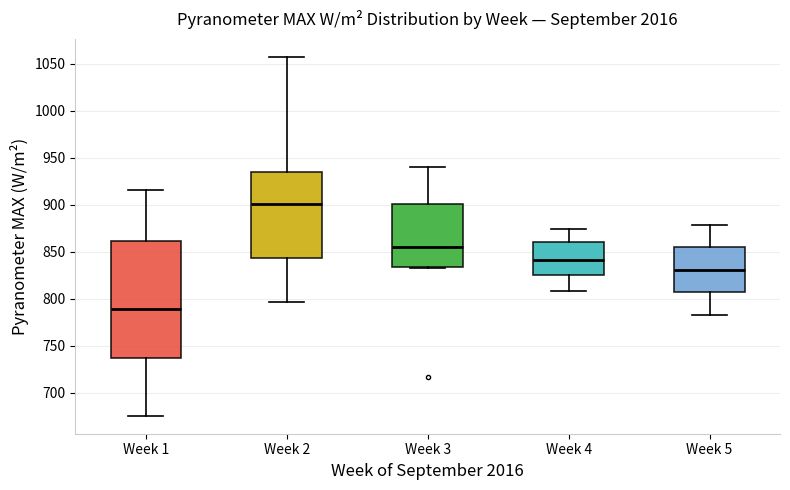

Reading left to right, read every box against the y-axis: the position of its median line, the range the box covers, and the ends of its whiskers. The values are not printed on the chart, so give them approximately, as read against the axis.

Week 1: median 790, box 735 to 860, whiskers 675 to 915
Week 2: median 900, box 845 to 935, whiskers 795 to 1055
Week 3: median 855, box 835 to 900, whiskers 835 to 940
Week 4: median 840, box 825 to 860, whiskers 810 to 875
Week 5: median 830, box 805 to 855, whiskers 785 to 880